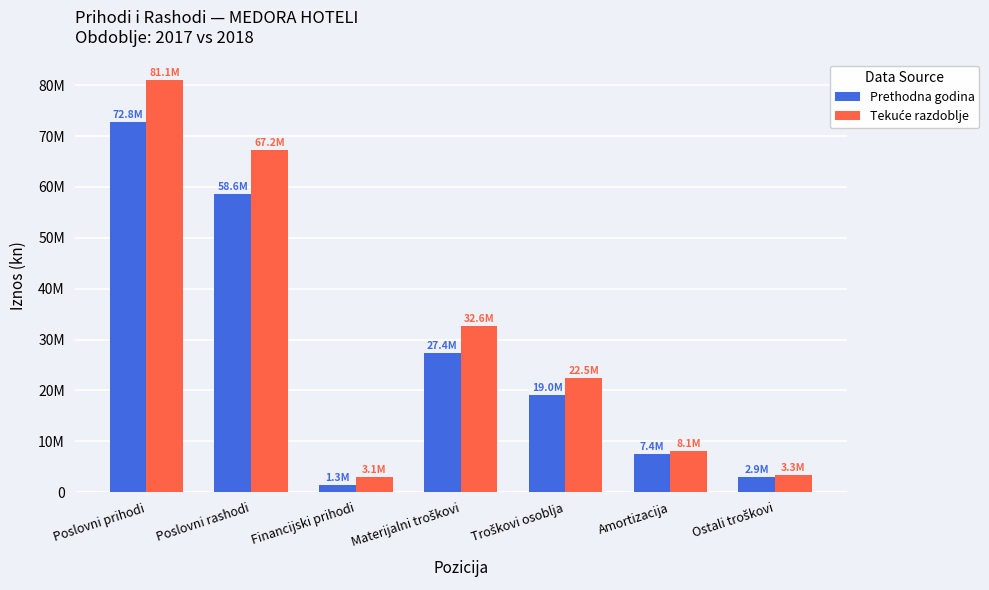

At how many categories does at least one series exceed 24212496?

3